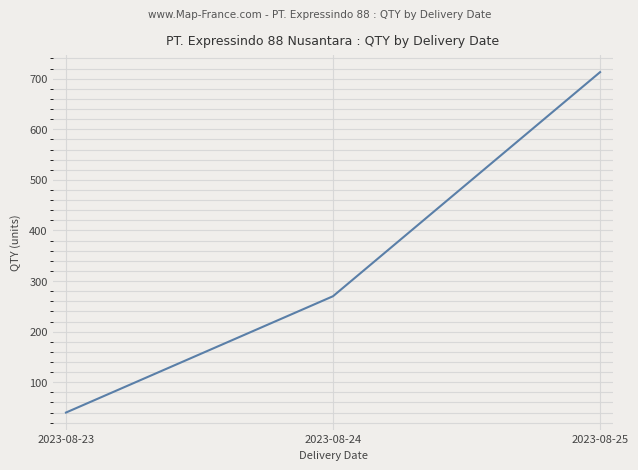

Rank the categories by value from lowest to highest.

2023-08-23, 2023-08-24, 2023-08-25